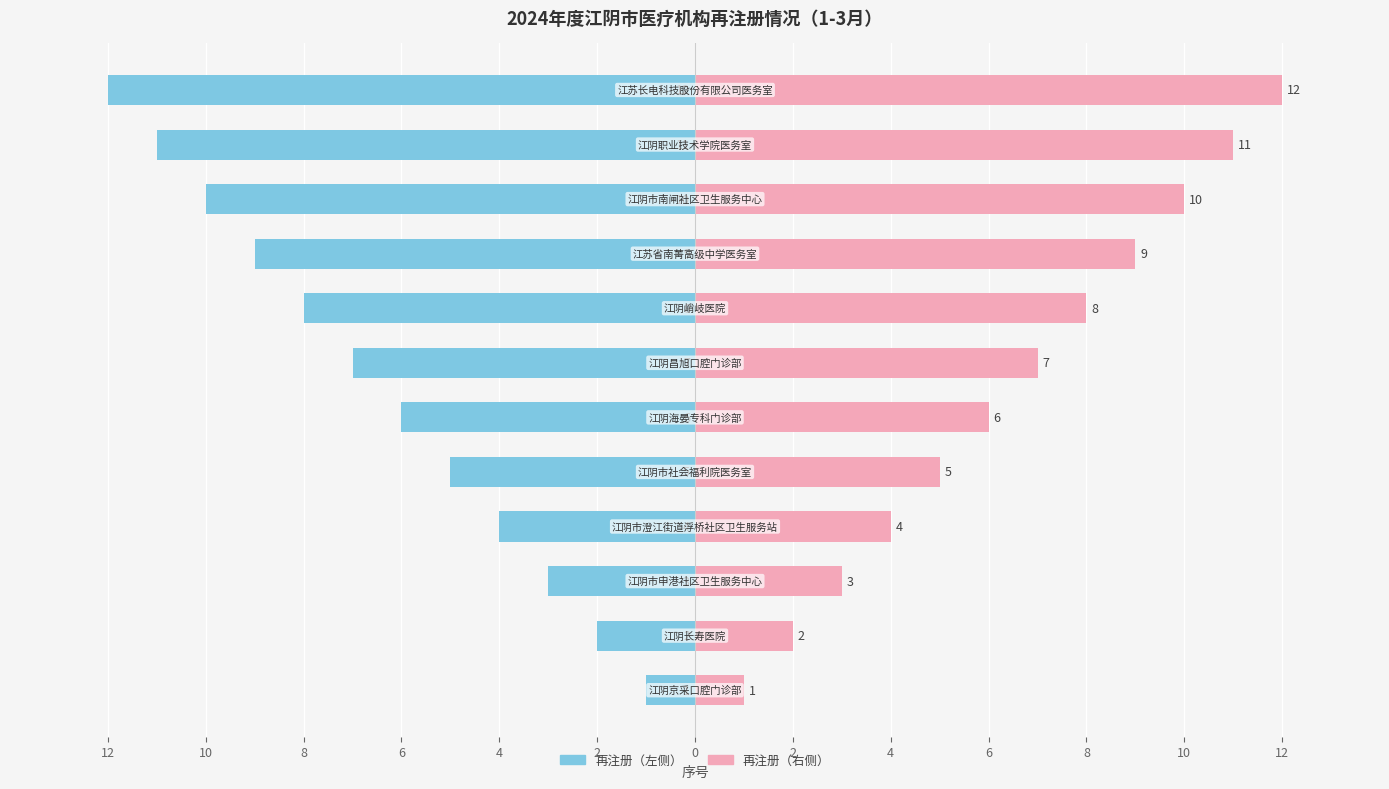

Reading right to left, list all the values displayed in this chart.

序号（左）: -12	-11	-10	-9	-8	-7	-6	-5	-4	-3	-2	-1
序号（右）: 12	11	10	9	8	7	6	5	4	3	2	1